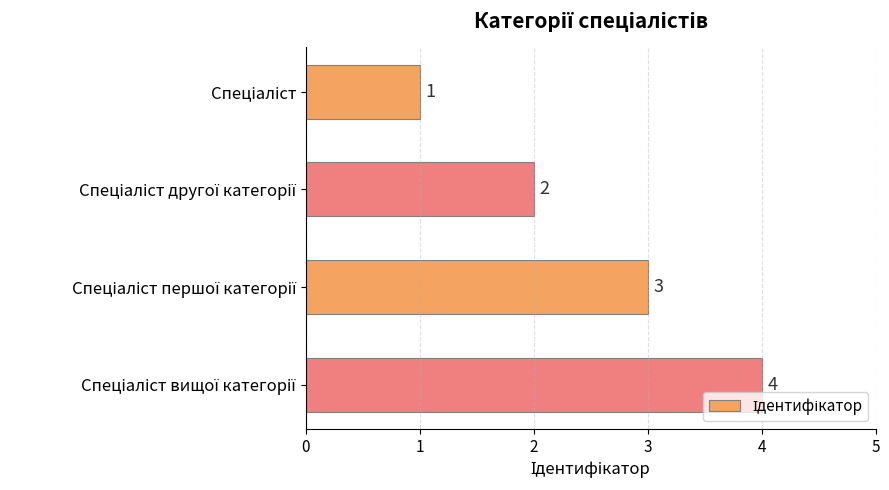

Count the values in the range 2 to 4.

3